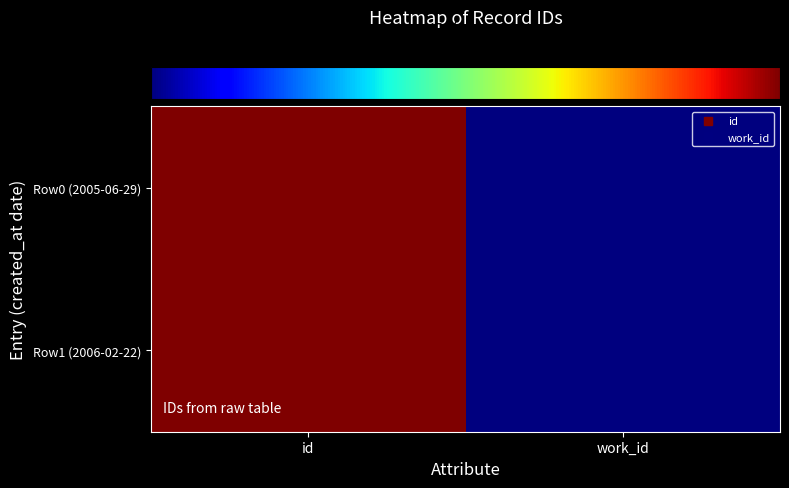

Which category has the highest value across all series?

id